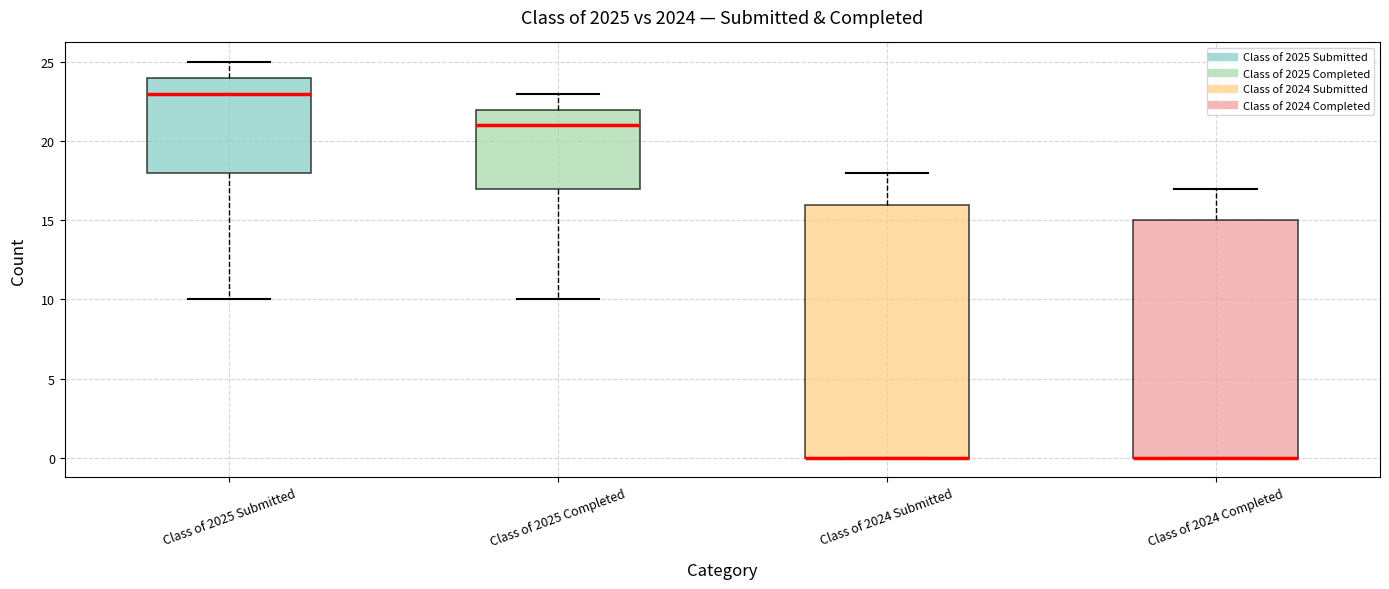

Reading left to right, transcribe this box plot: for each box, give where its median line is, the range the box spans, and where its two whiskers end, as read against the y-axis. The values are not printed on the chart, so give them approximately, as read against the axis.

Class of 2025 Submitted: median 23, box 18 to 24, whiskers 10 to 25
Class of 2025 Completed: median 21, box 17 to 22, whiskers 10 to 23
Class of 2024 Submitted: median 0 (drawn on the box's lower edge), box 0 to 16, whiskers 0 to 18
Class of 2024 Completed: median 0 (drawn on the box's lower edge), box 0 to 15, whiskers 0 to 17